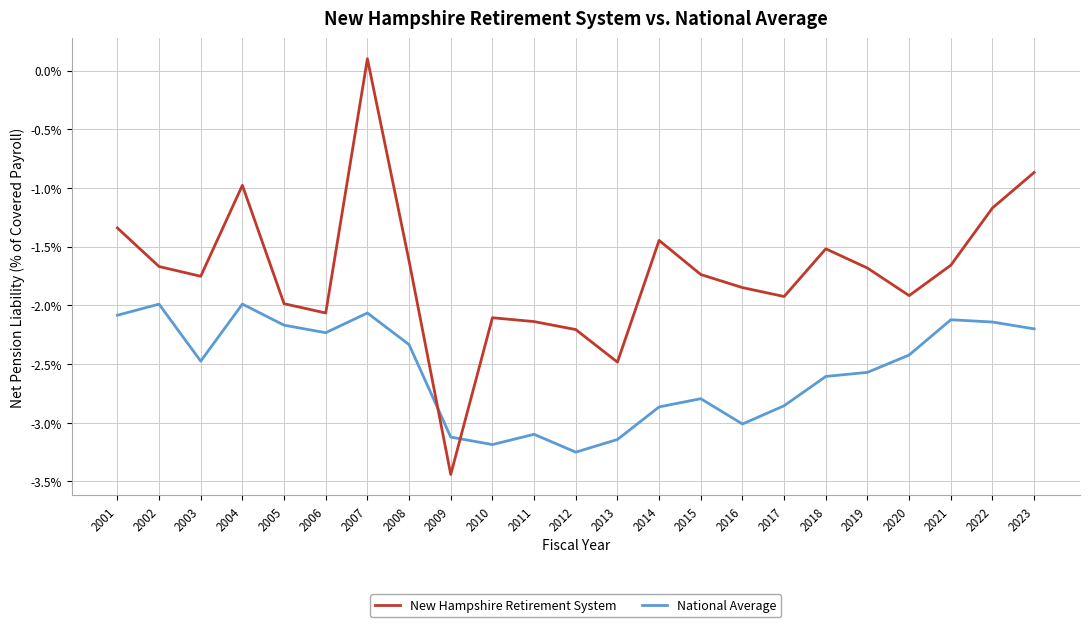

At which category does the chart reach its minimum across all series?

2009